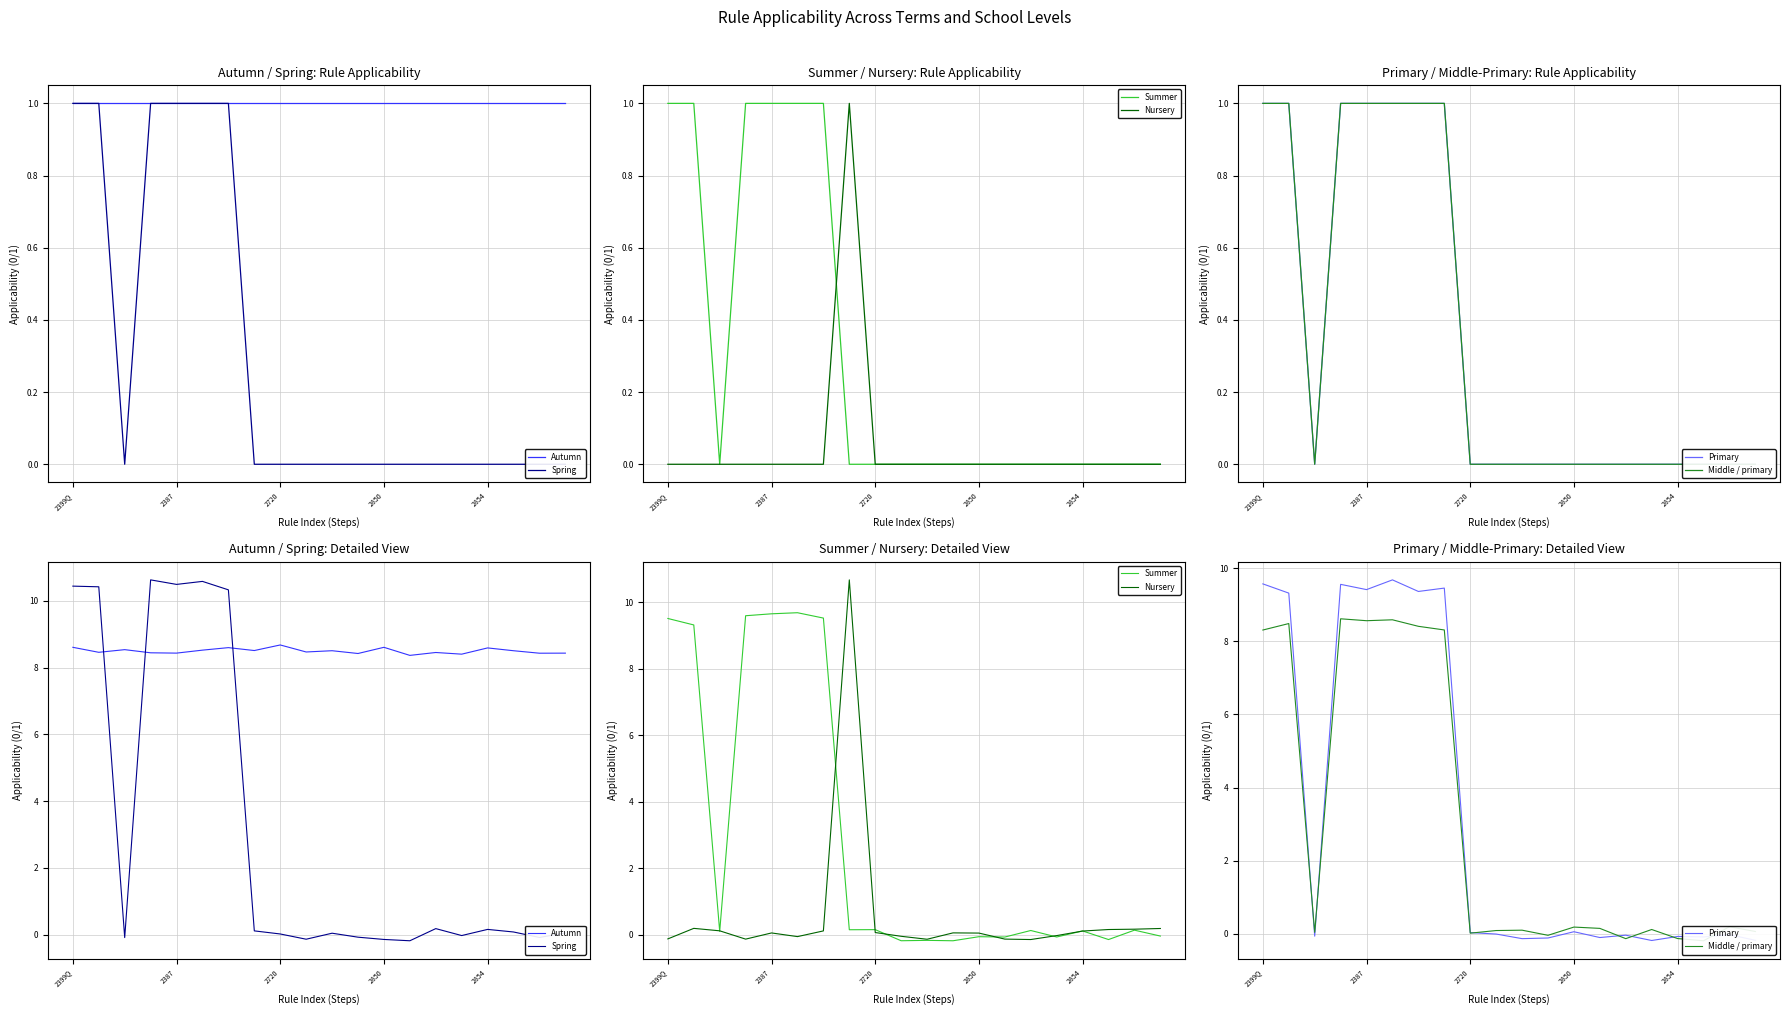

What is the difference between the highest and lowest values at 17?

8.7